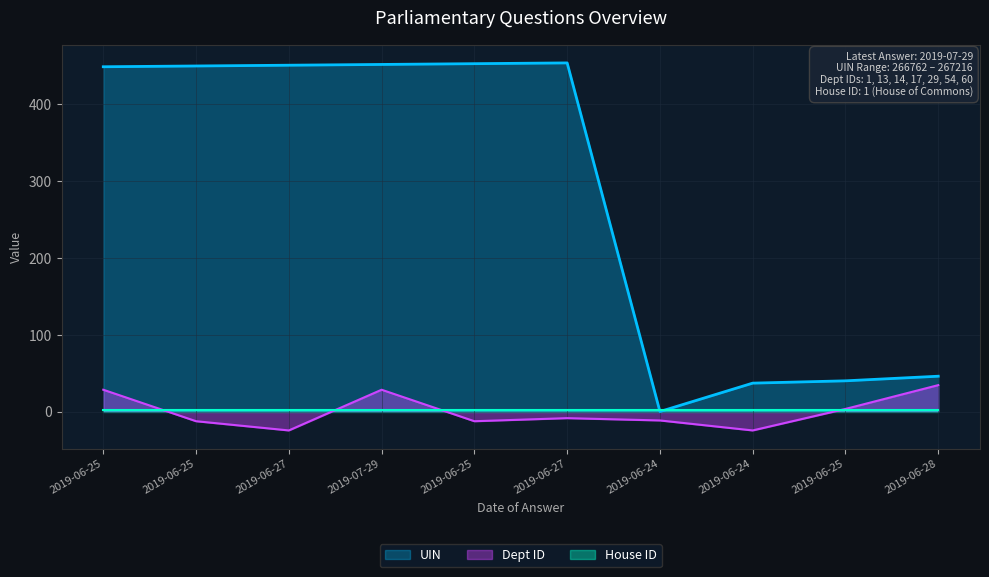

What is the minimum value shown in the chart?

-24.6